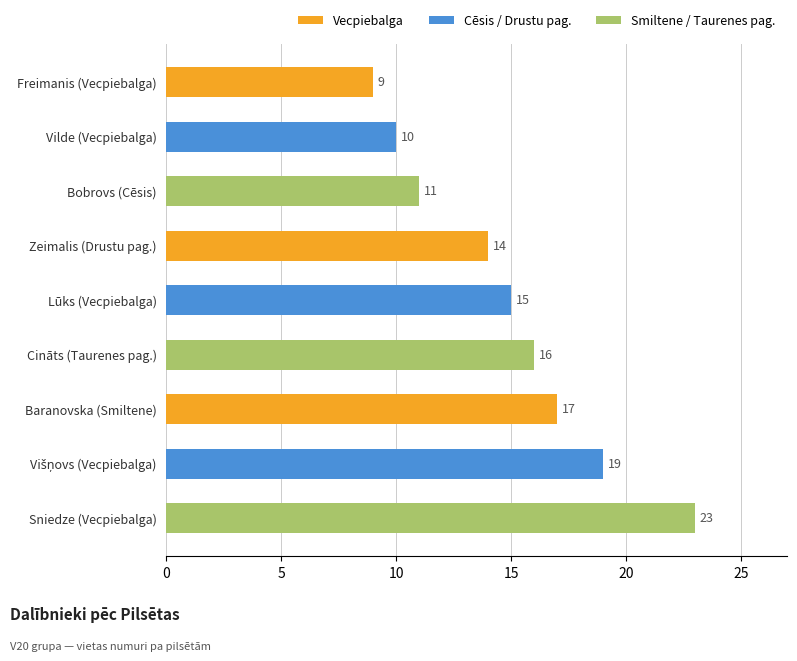

What is the maximum value shown in the chart?

23